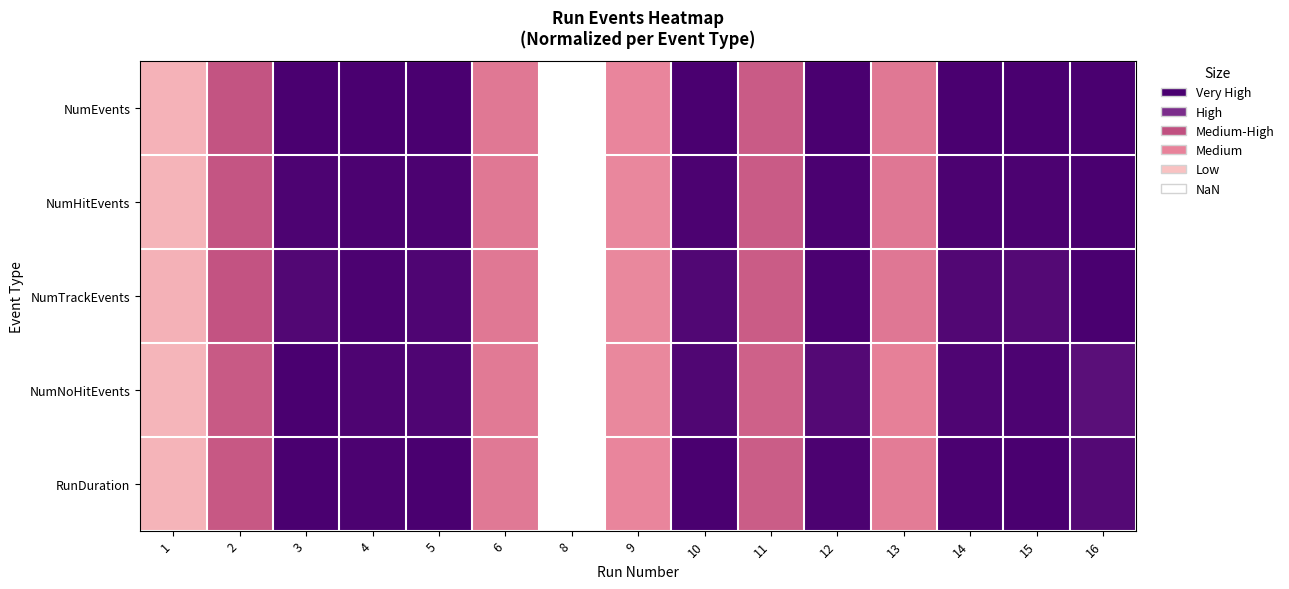

Which has a higher value, 9 or 8?

9